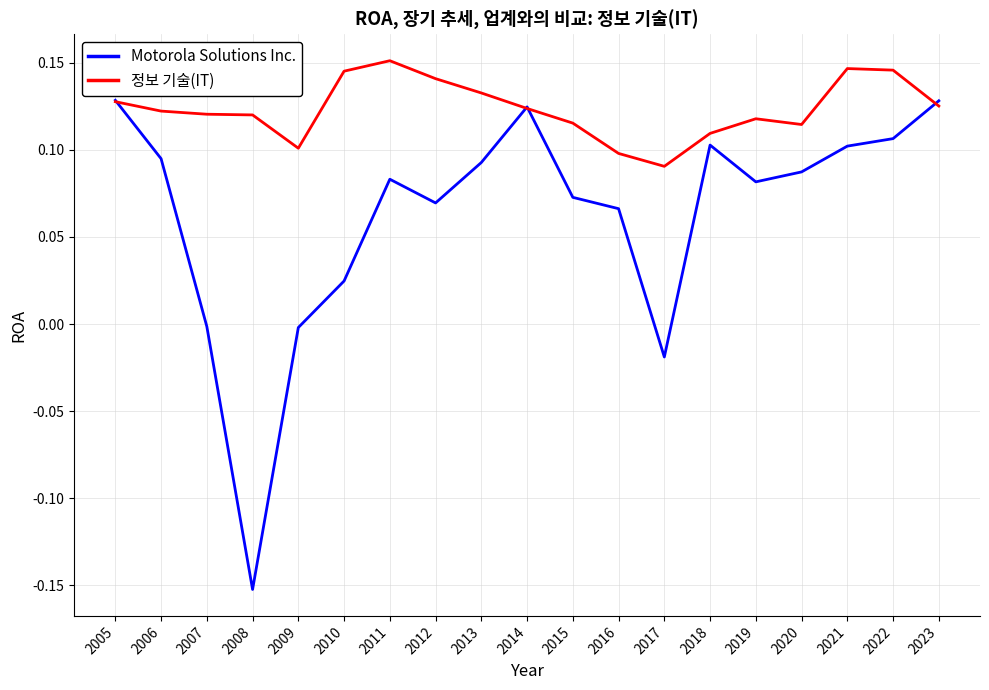

Rank the series at 2007 from lowest to highest value.

Motorola Solutions Inc., 정보 기술(IT)